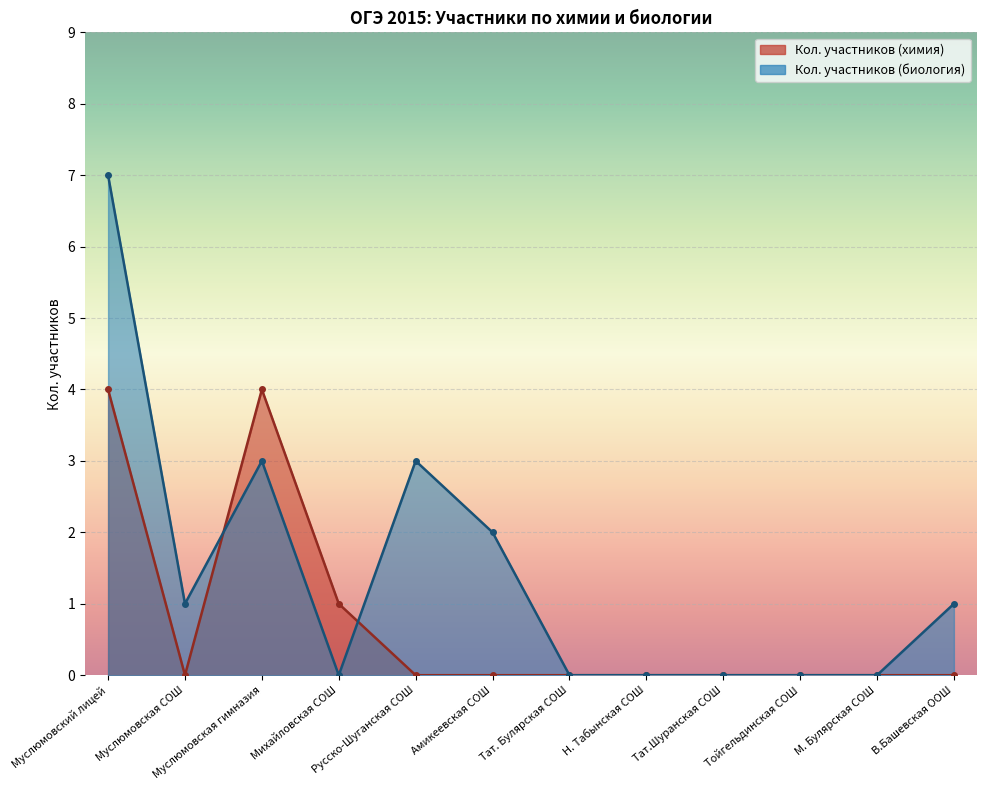

How many lines are shown in the chart?

2